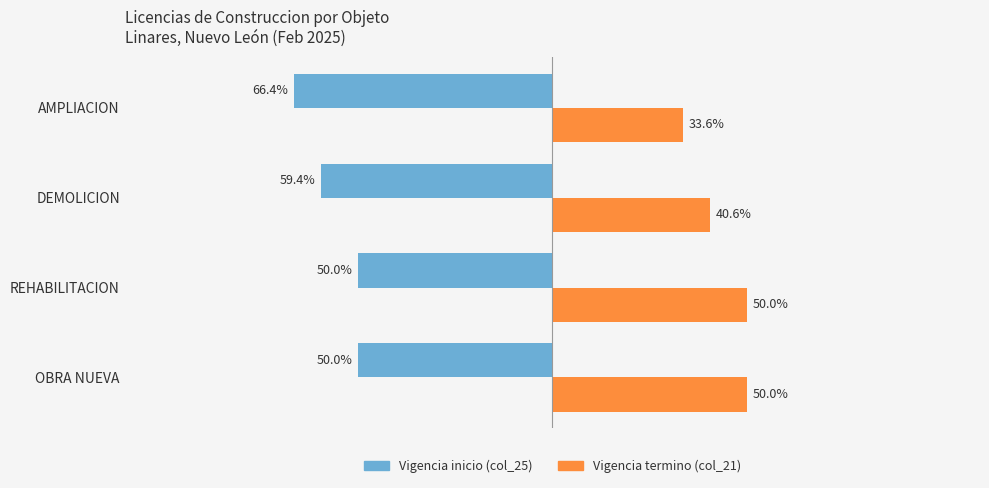

Where is Vigencia termino (col_21) nearest to the value 41?

DEMOLICION